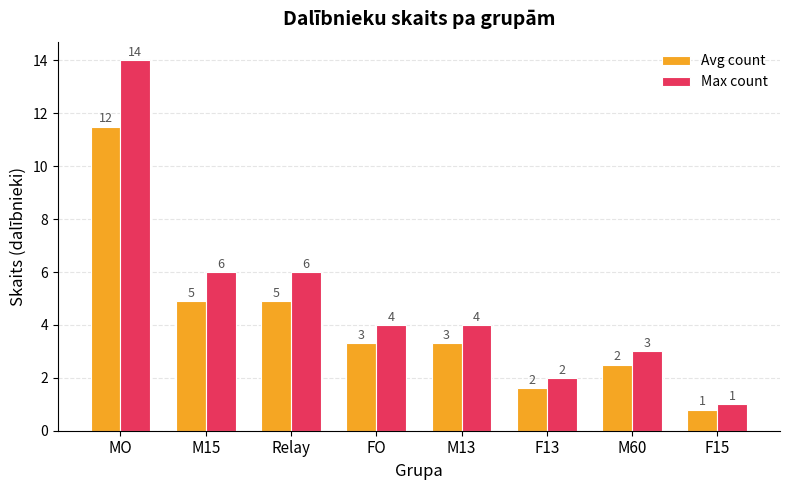

Where does the Max count series first go above 4?

MO